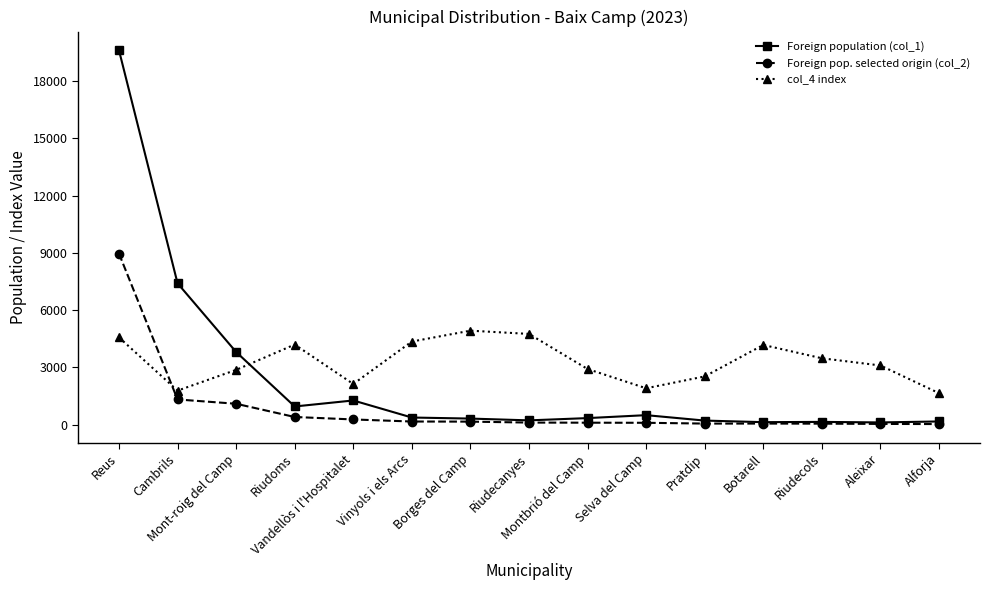

List the series in order of their peak value, highest first.

Foreign population (col_1), Foreign pop. selected origin (col_2), col_4 index